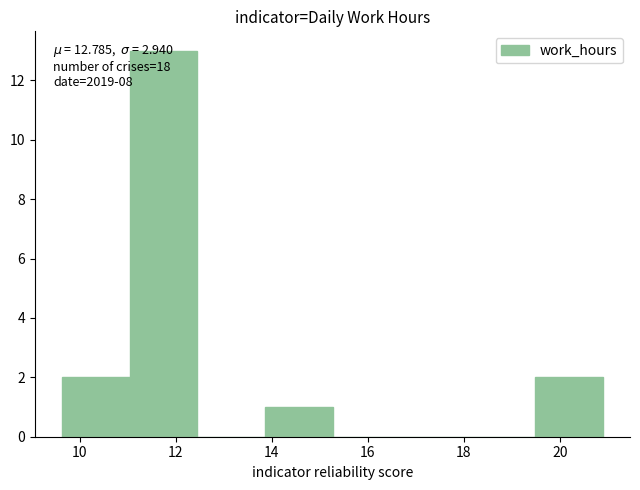

Over which range of the x-axis is the bar tallest?

11.0 to 12.4